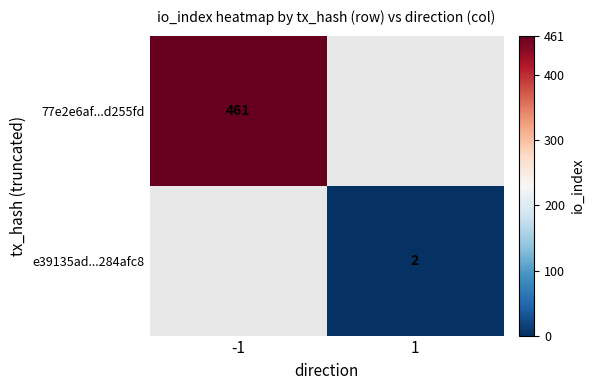

Which category has the lowest value across all series?

1